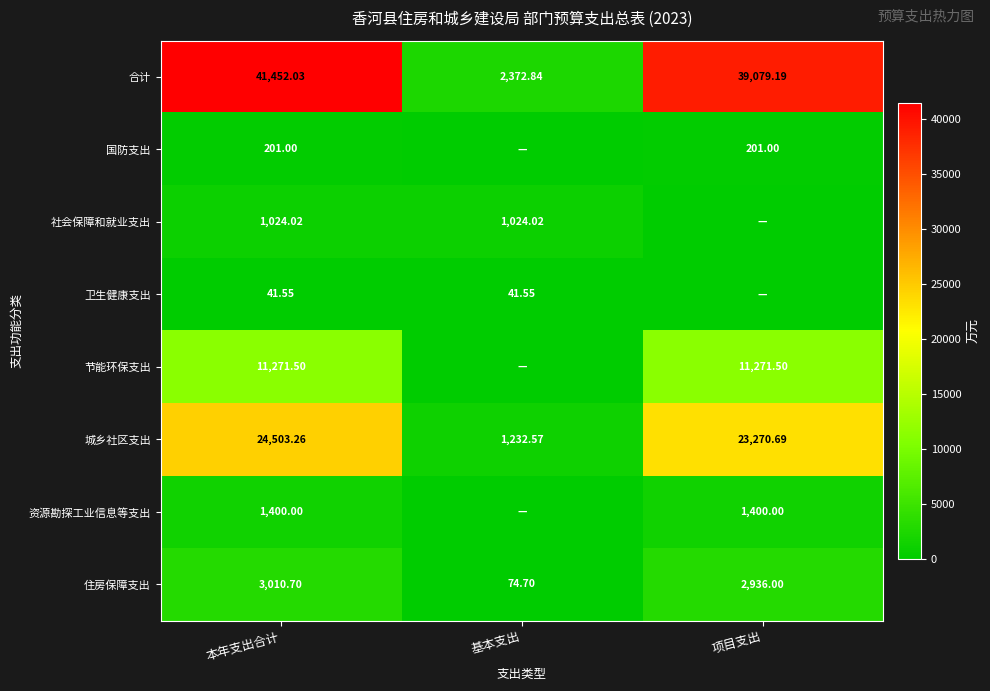

At which category is the sum across all series the highest?

本年支出合计